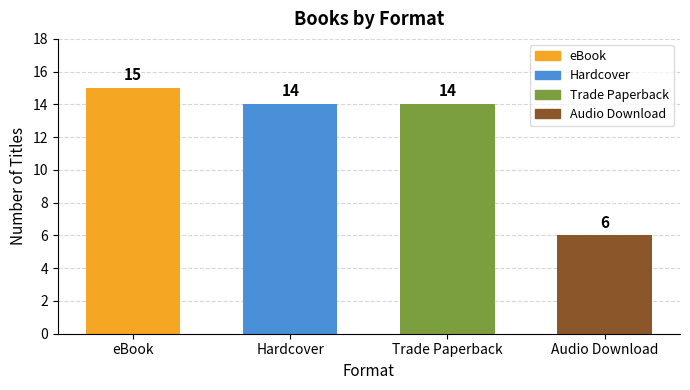

Reading left to right, list all the values displayed in this chart.

eBook=15	Hardcover=14	Trade Paperback=14	Audio Download=6